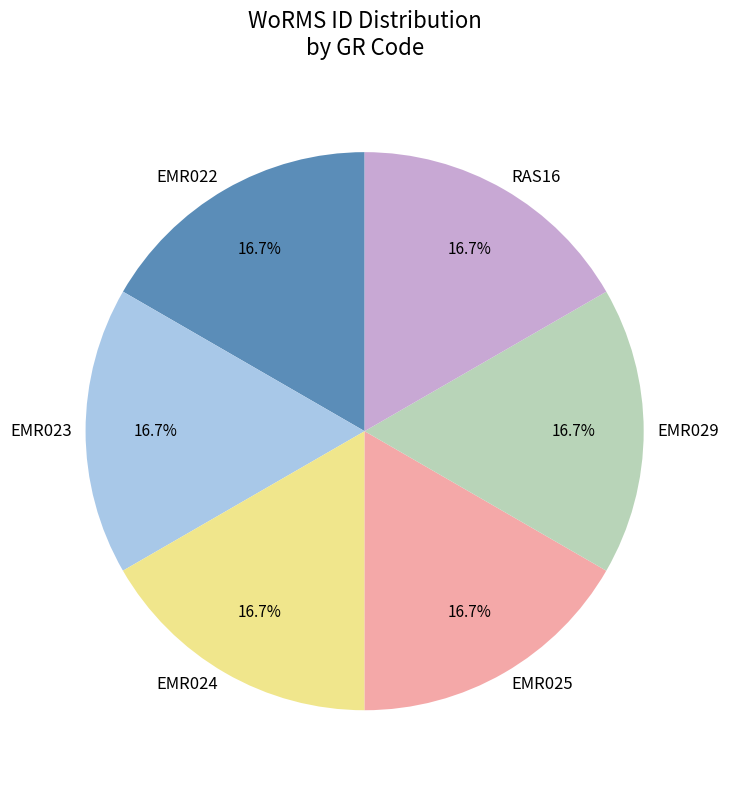

What percentage is NOT represented by EMR024?

83.3%